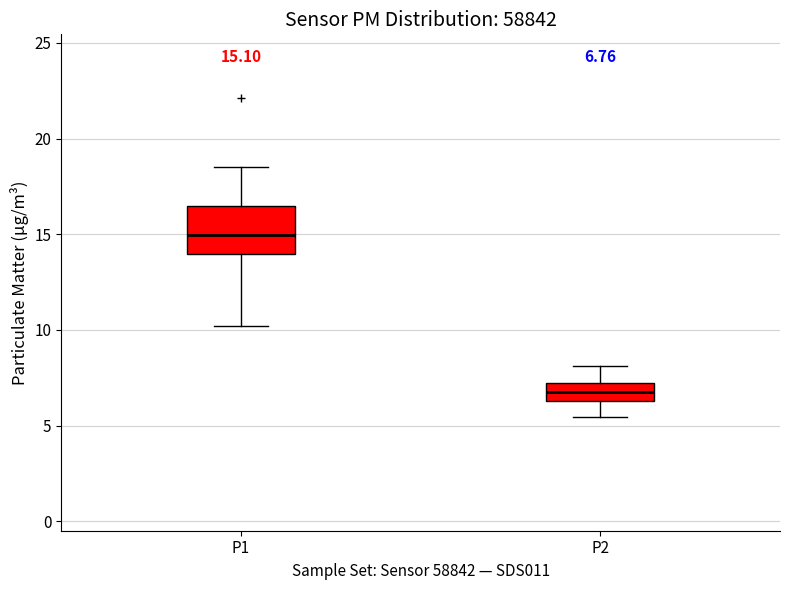

Comparing the boxes themselves (not the whiskers), which one is the tallest?

P1